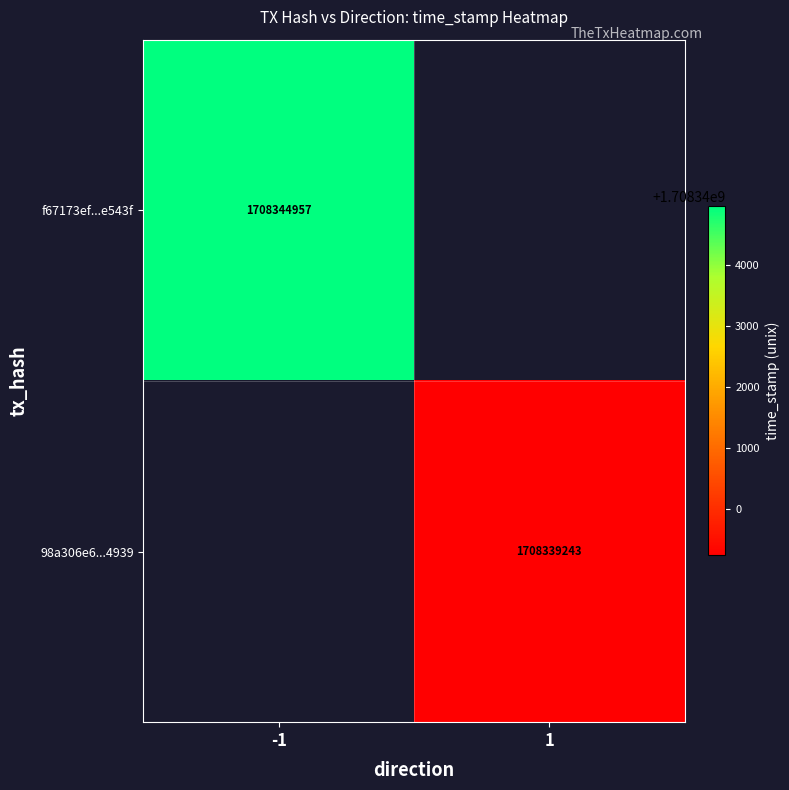

True or false: 98a306e6...4939 has a value of 2991873792 at 1.

False